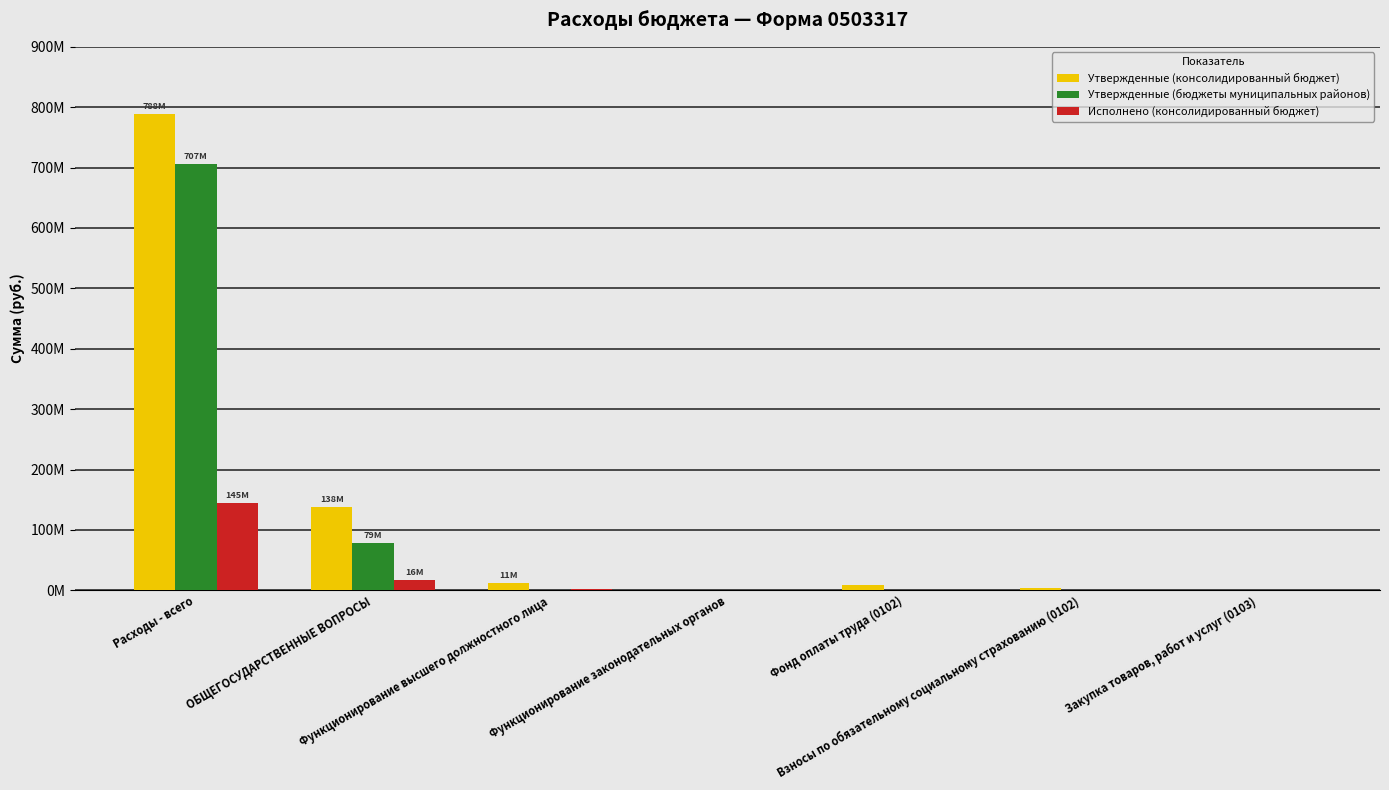

What position from the left is Расходы - всего?

1